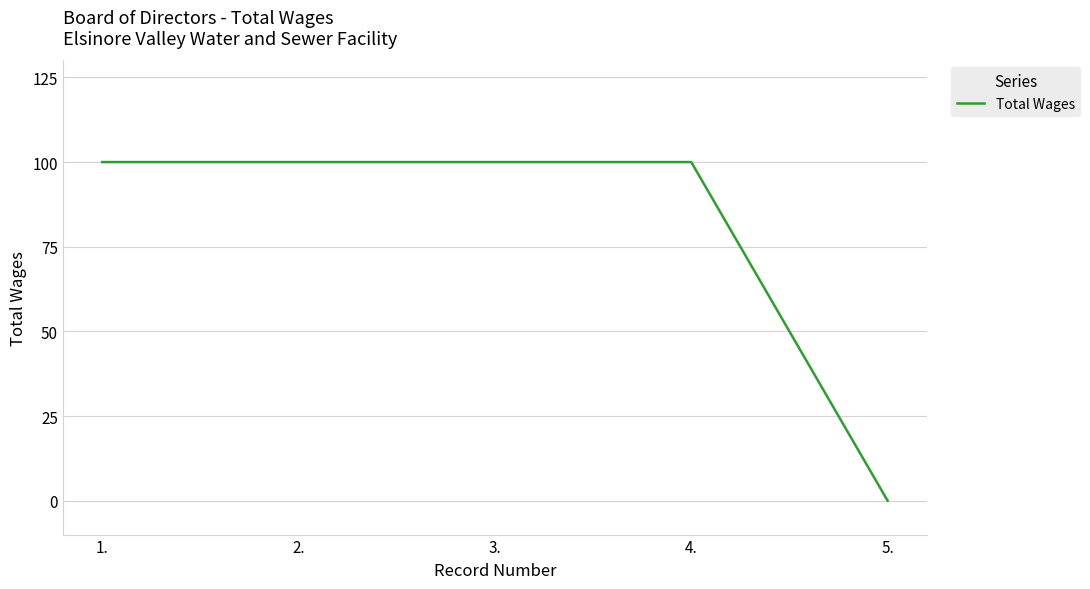

What is the difference between the second highest and minimum values?

100